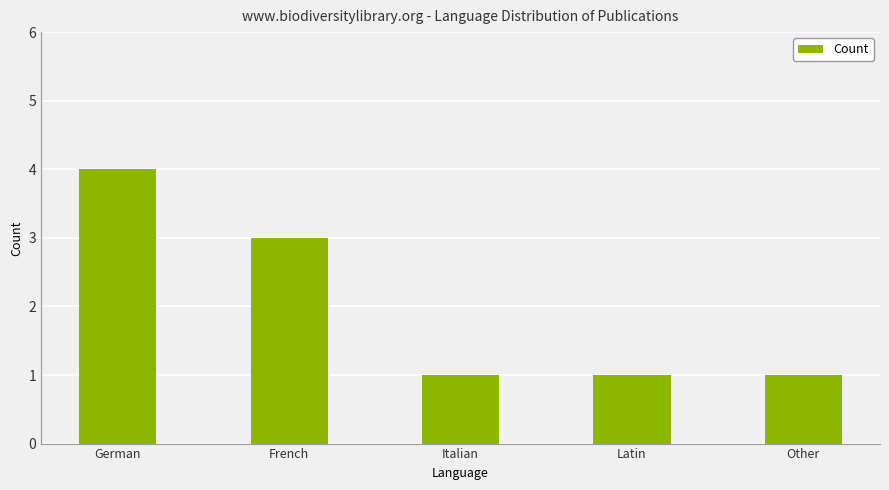

How many distinct data groups are displayed?

1